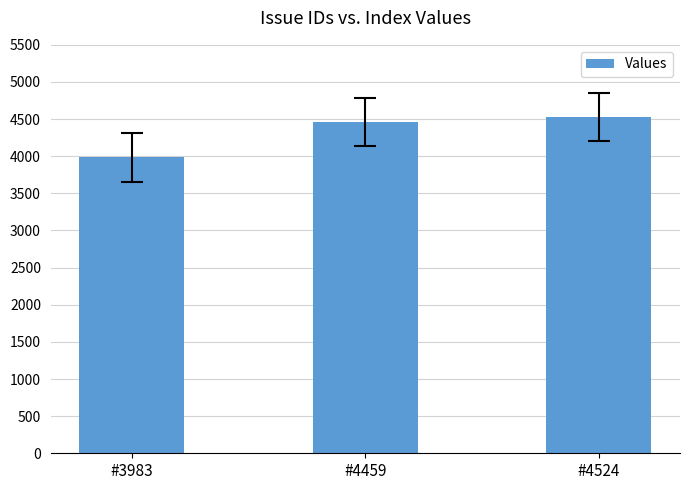

What is the change in value from #3983 to #4524?

+541